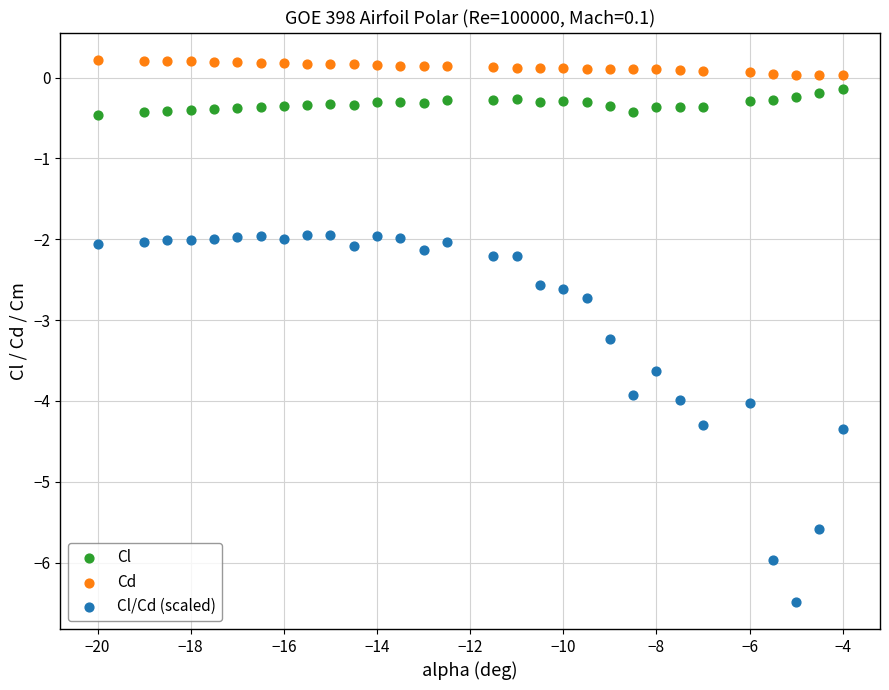

Which series has the widest spread of Y values?

Cl/Cd (scaled)